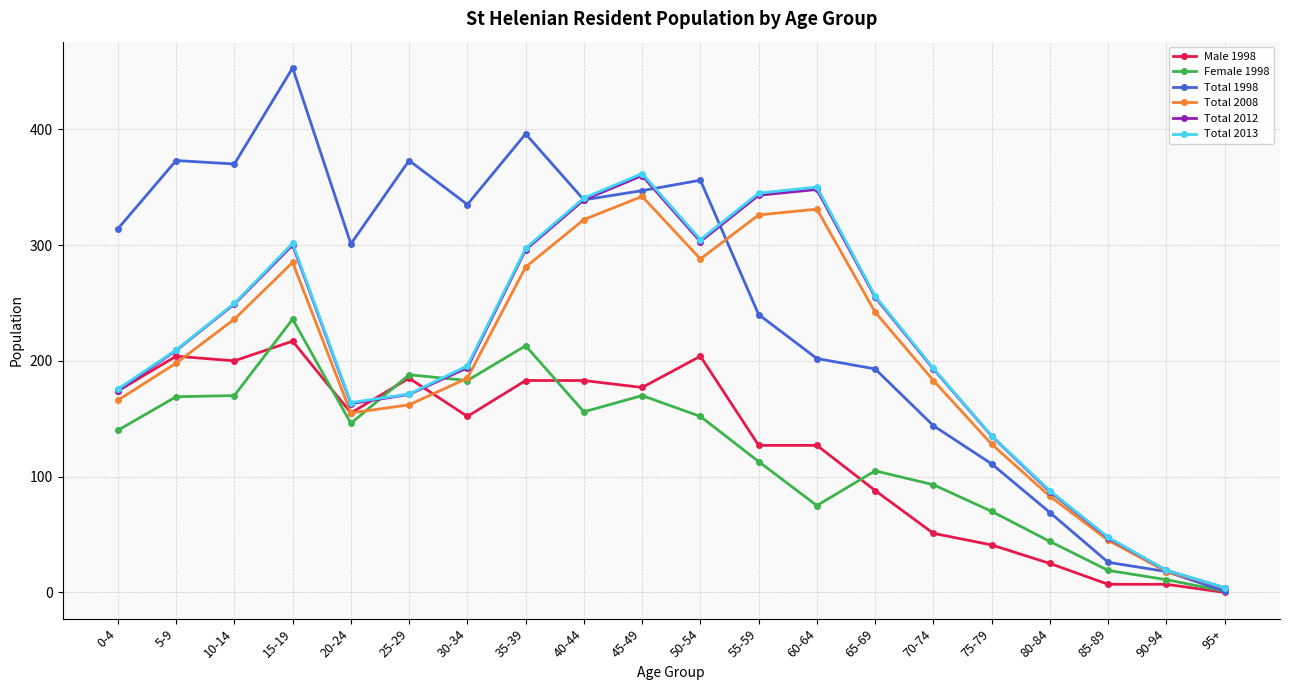

Is it true that Male 1998 equals 105.0 at 45-49?

False